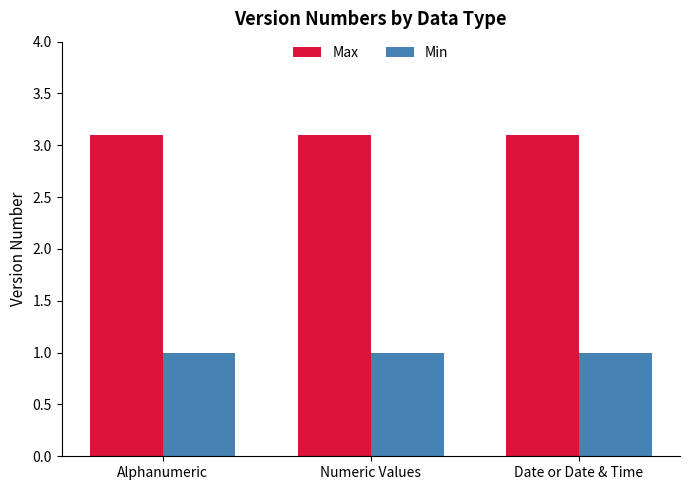

What is the value of the Min bar at the 3rd from the left?

1.0